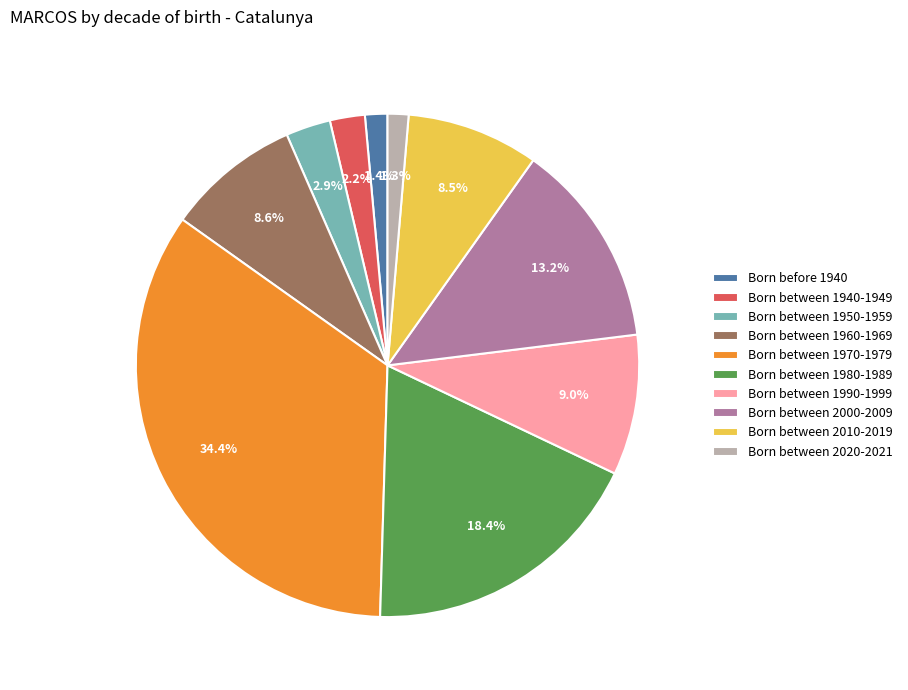

How much of the chart is everything except Born between 1940-1949?

97.8%